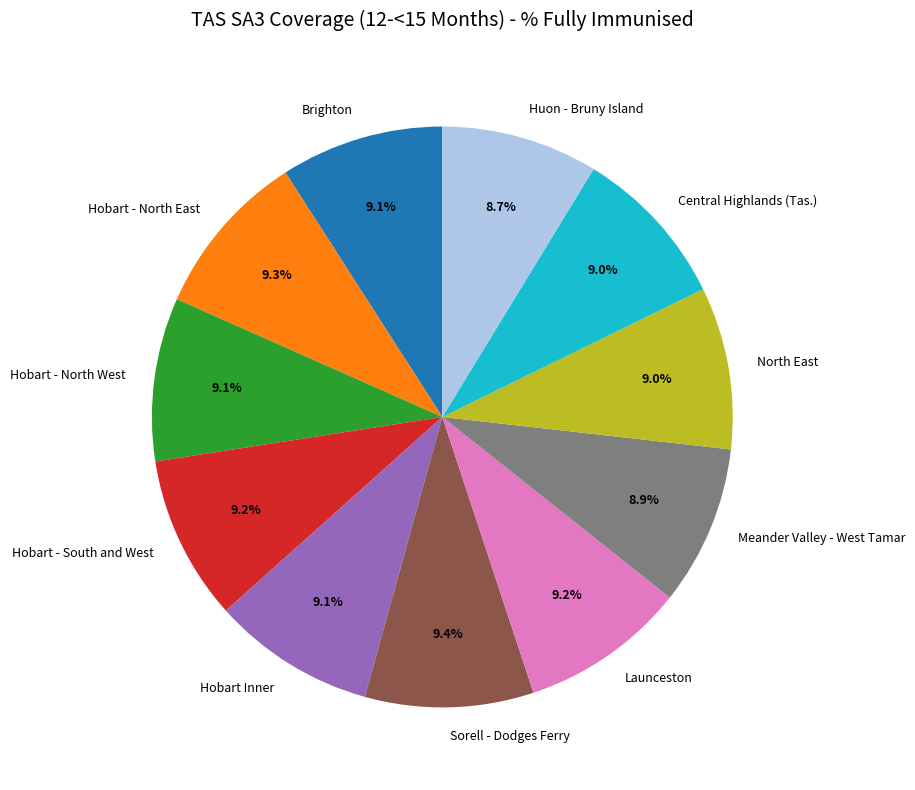

Combined, do Hobart - South and West and Hobart - North West account for over 50%?

No